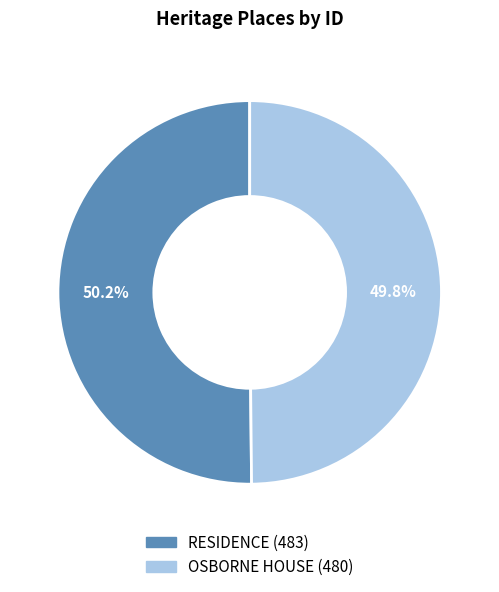

Is there any slice that represents more than half of the pie?

Yes